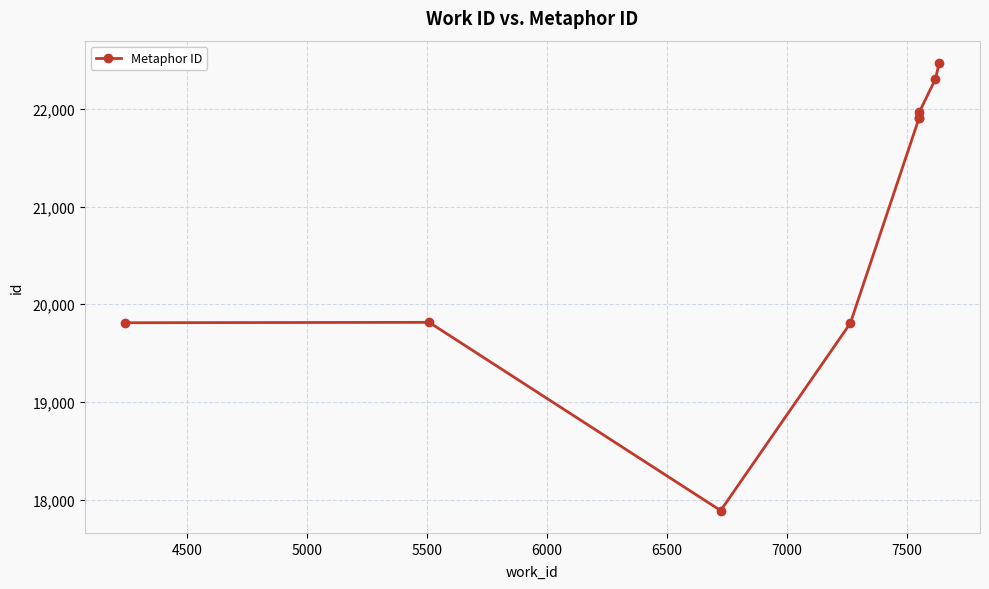

How many values exceed 21904?

4